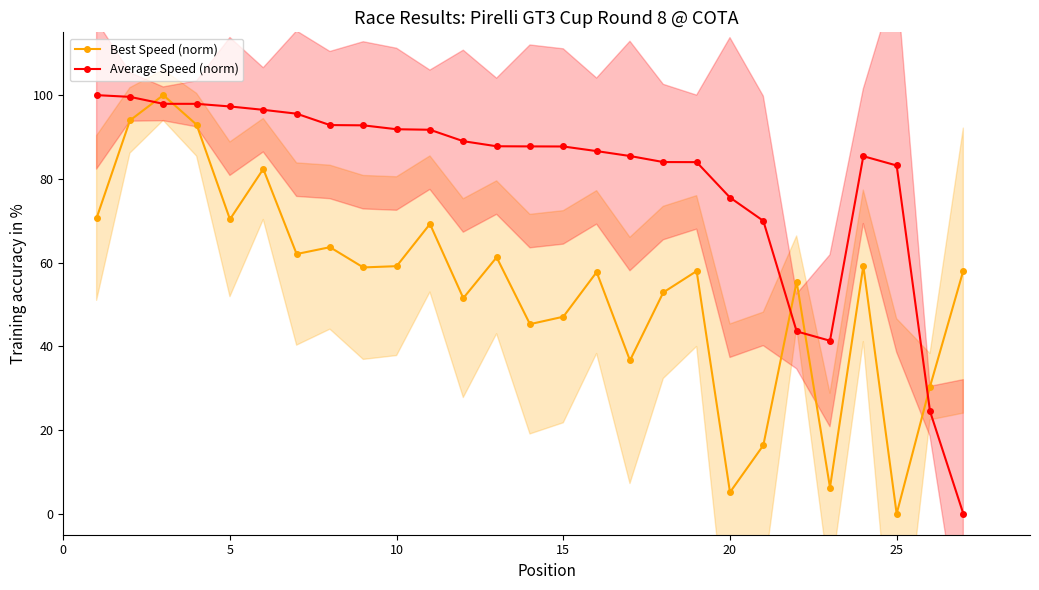

Is this an area chart (filled region under the line)?

No